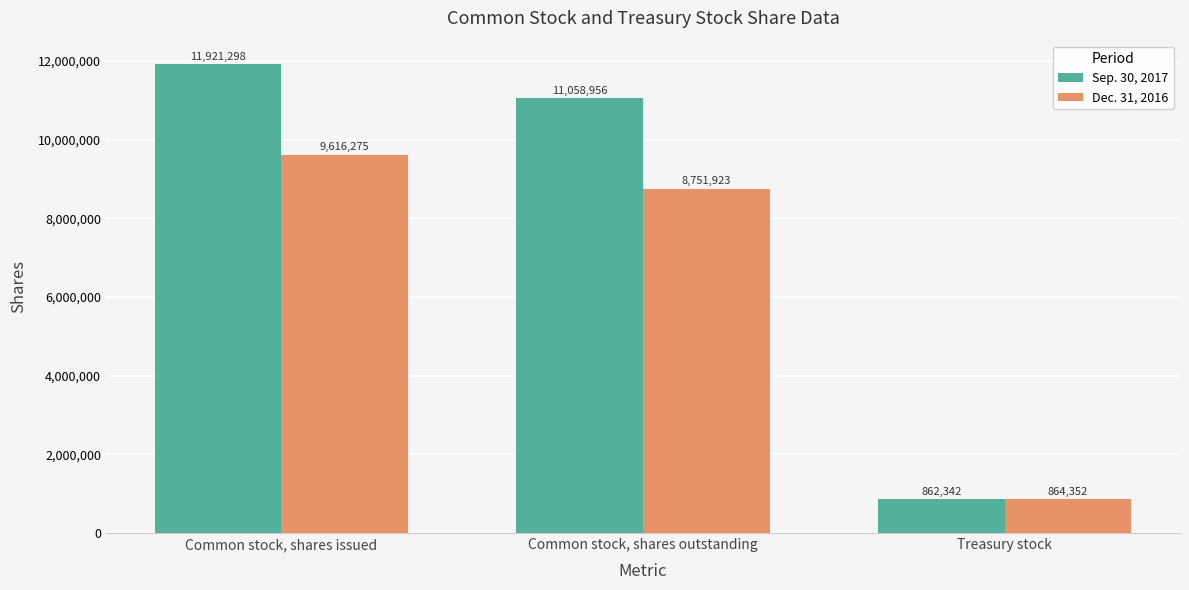

What is the greatest value displayed?

11921298